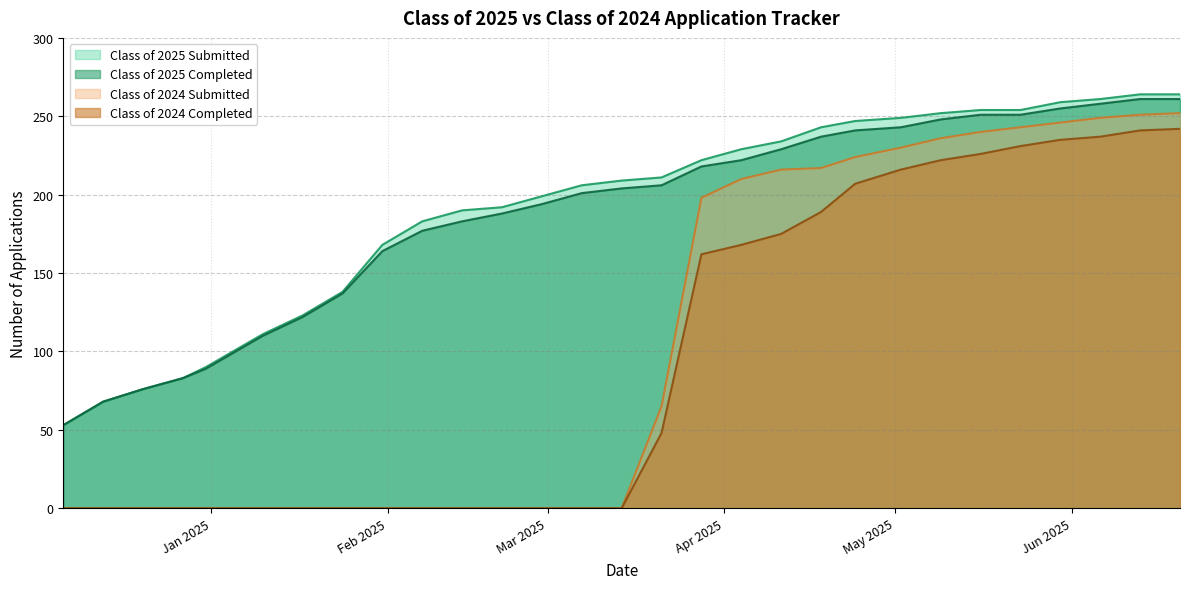

What is the maximum value shown in the chart?

264